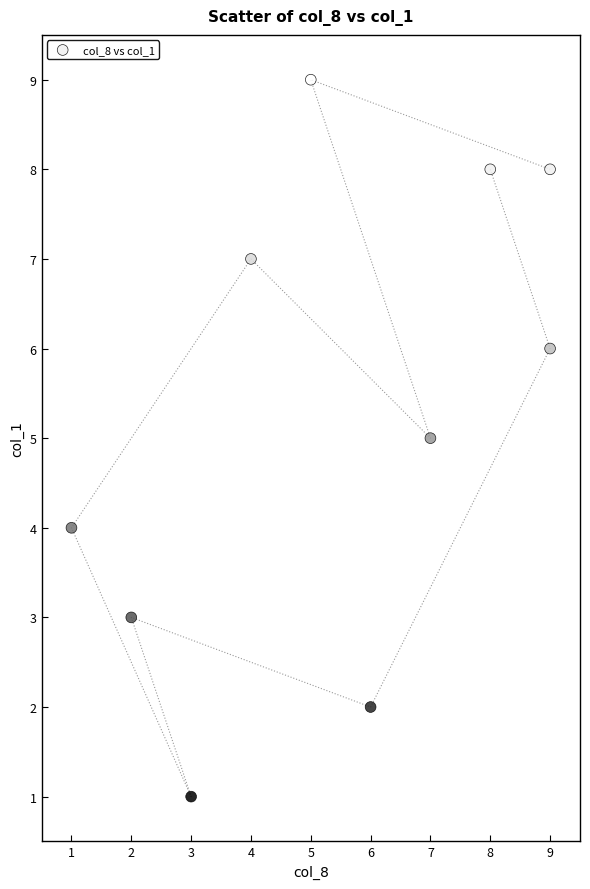

What is the range of Y values (max minus min)?

8